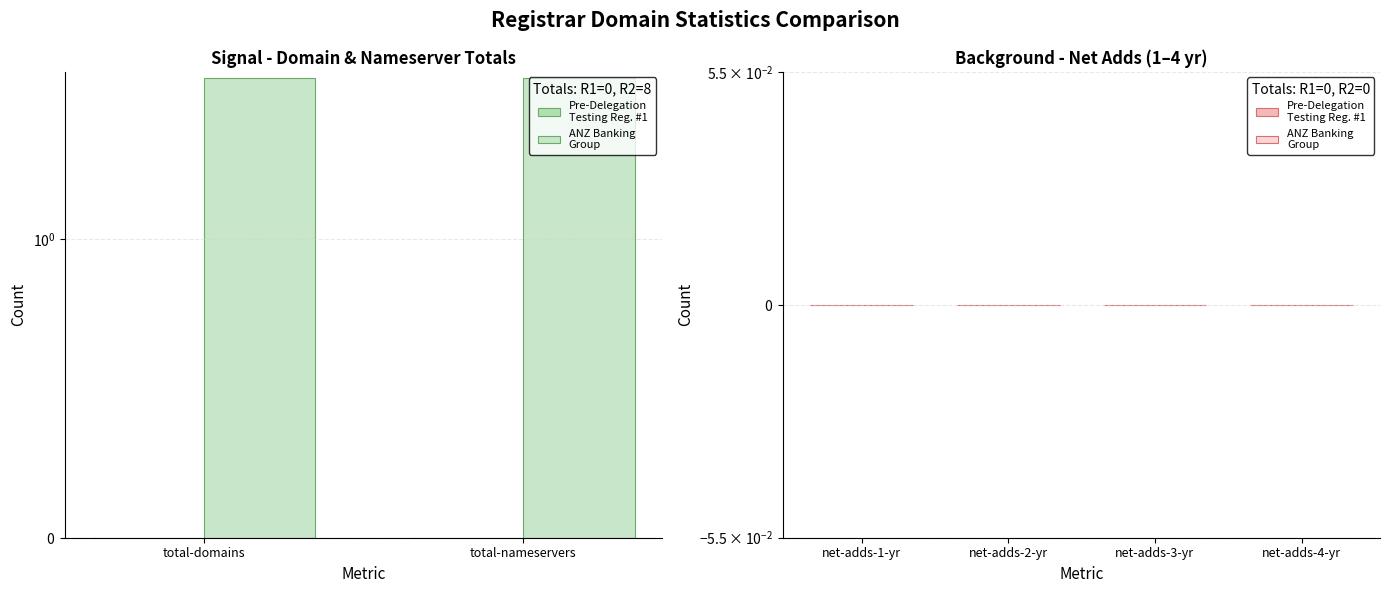

Reading left to right, what are all the values shown in this chart?

total-domains: 0=0	1=4
total-nameservers: 0=0	1=4
net-adds-1-yr: 0=0	1=0
net-adds-2-yr: 0=0	1=0
net-adds-3-yr: 0=0	1=0
net-adds-4-yr: 0=0	1=0